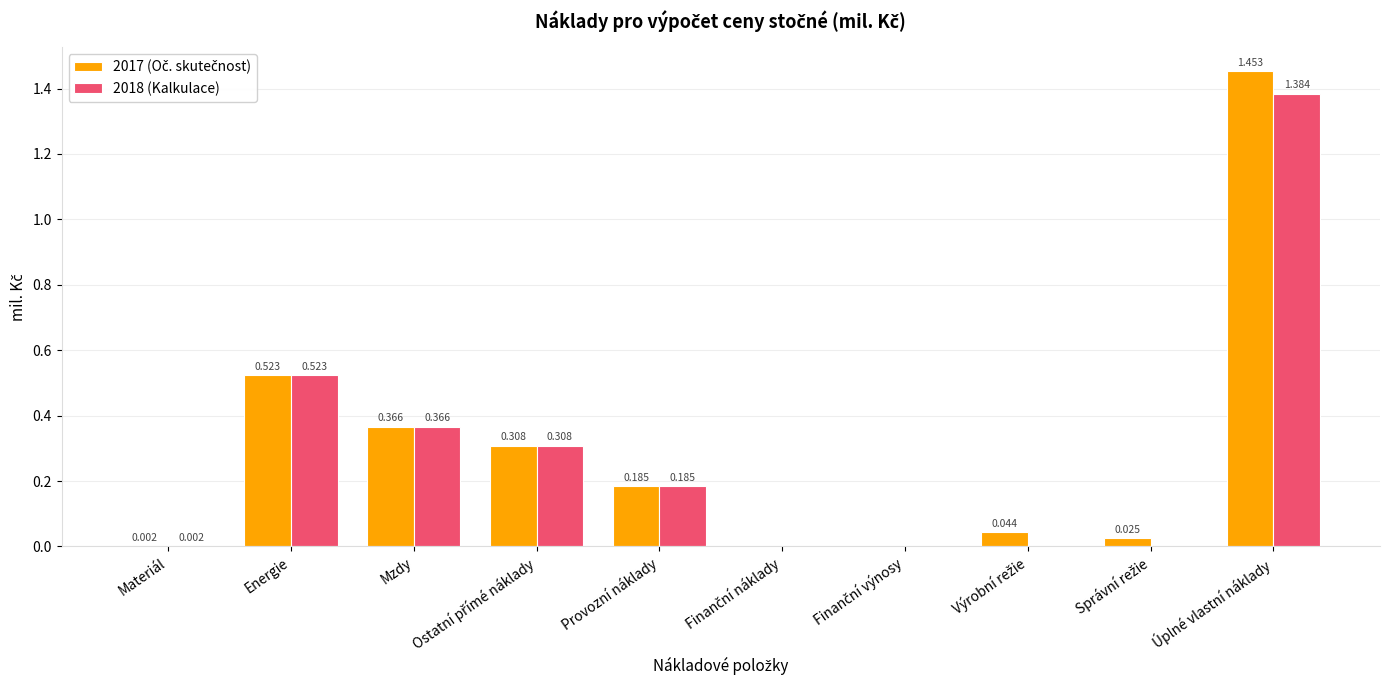

Which label corresponds to the largest value in the chart?

Úplné vlastní náklady